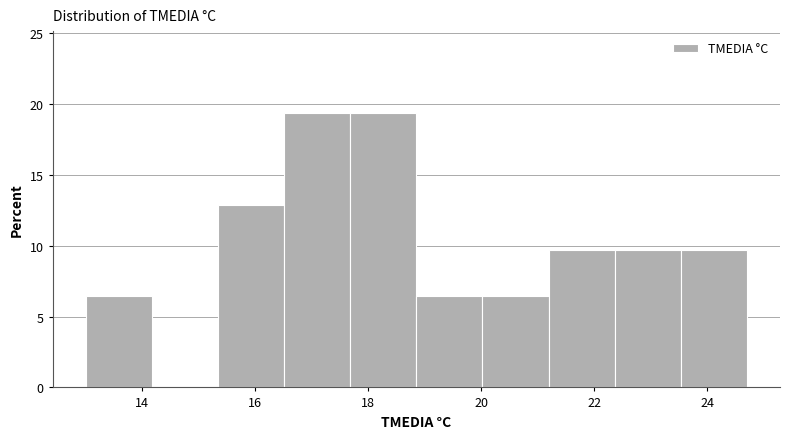

How tall is the bar that spans 17.6 to 18.8 on the x-axis? Neither the bar edges nor the heights are printed on the chart, so give them approximately, as read against the axes.

19.5